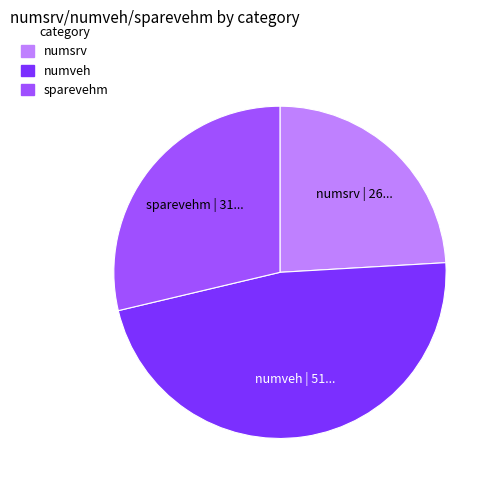

Is there a majority slice in this chart?

No